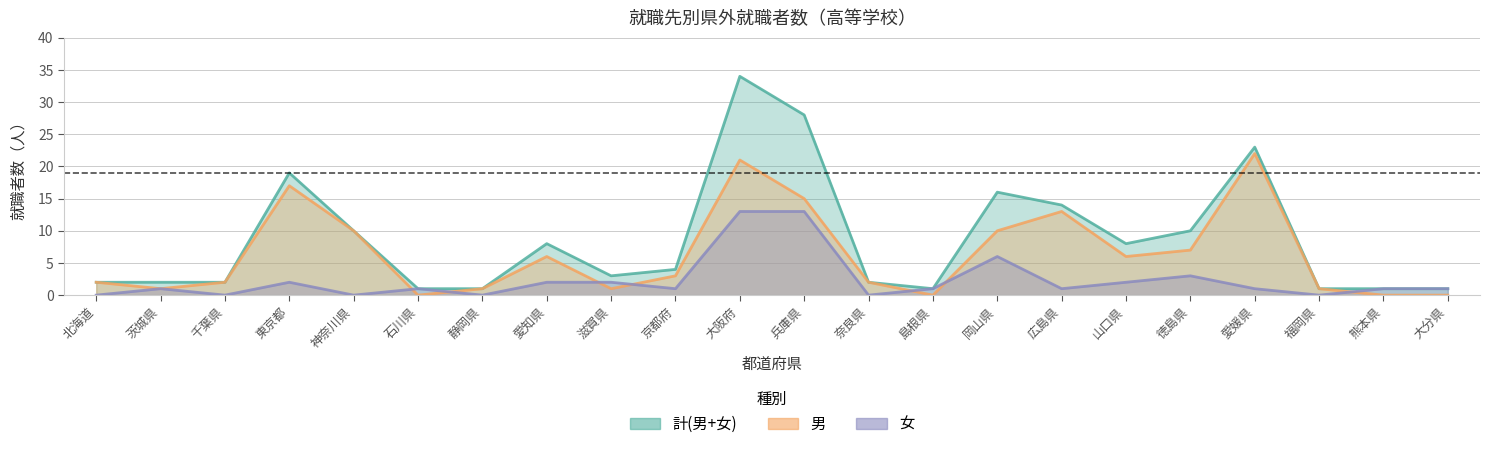

At 岡山県, list the series in order from largest to smallest.

計(男+女), 男, 女